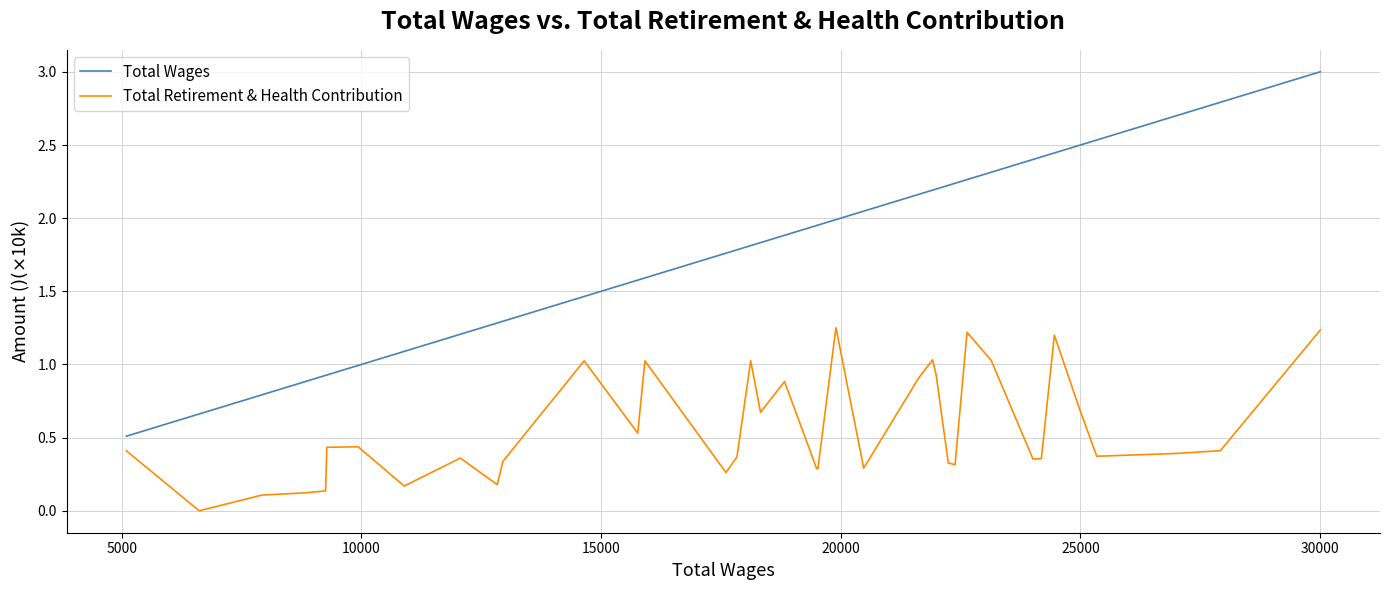

What position from the right is 10000?

38